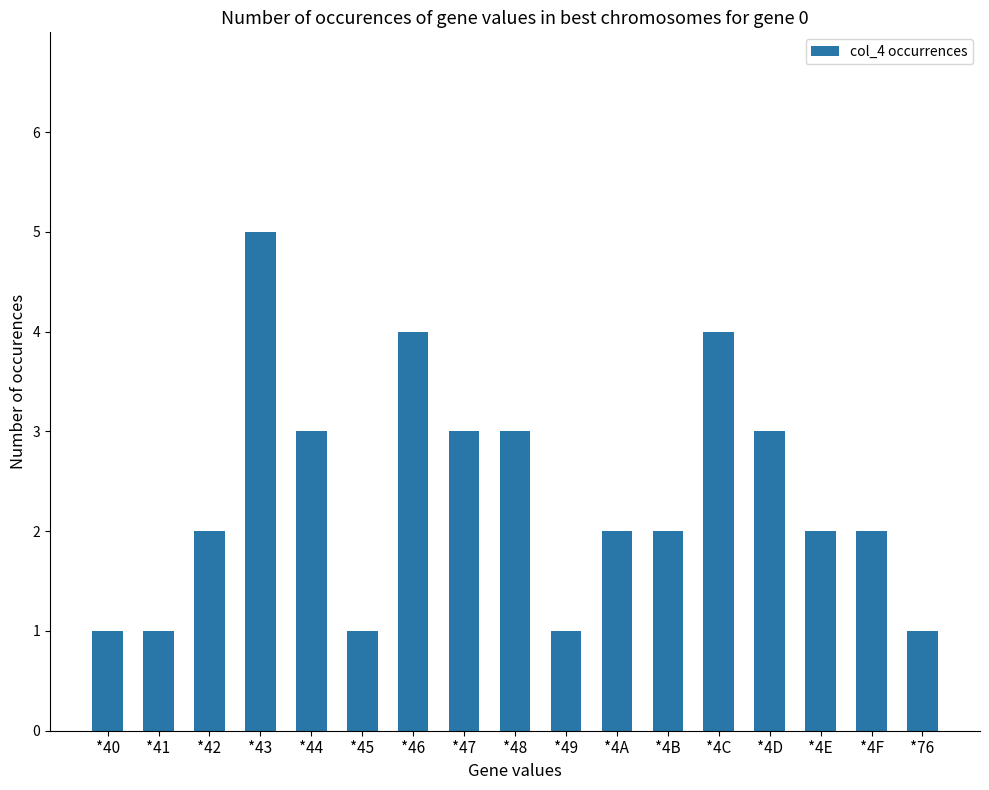

What is the value of the 10th bar from the left?

1